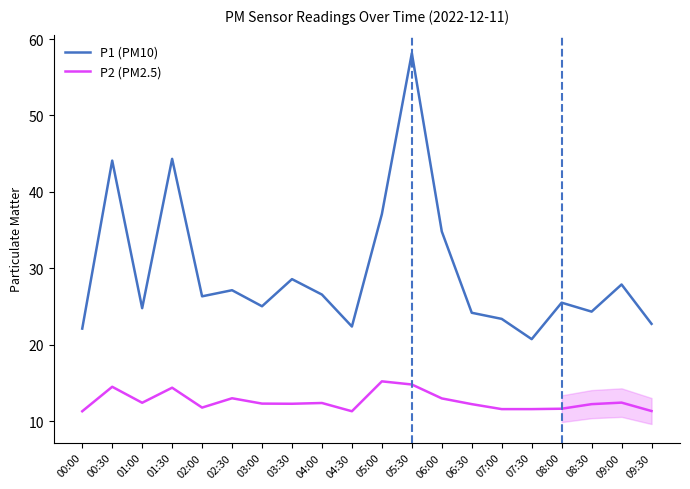

True or false: P1 (PM10) and P2 (PM2.5) cross at least once.

False